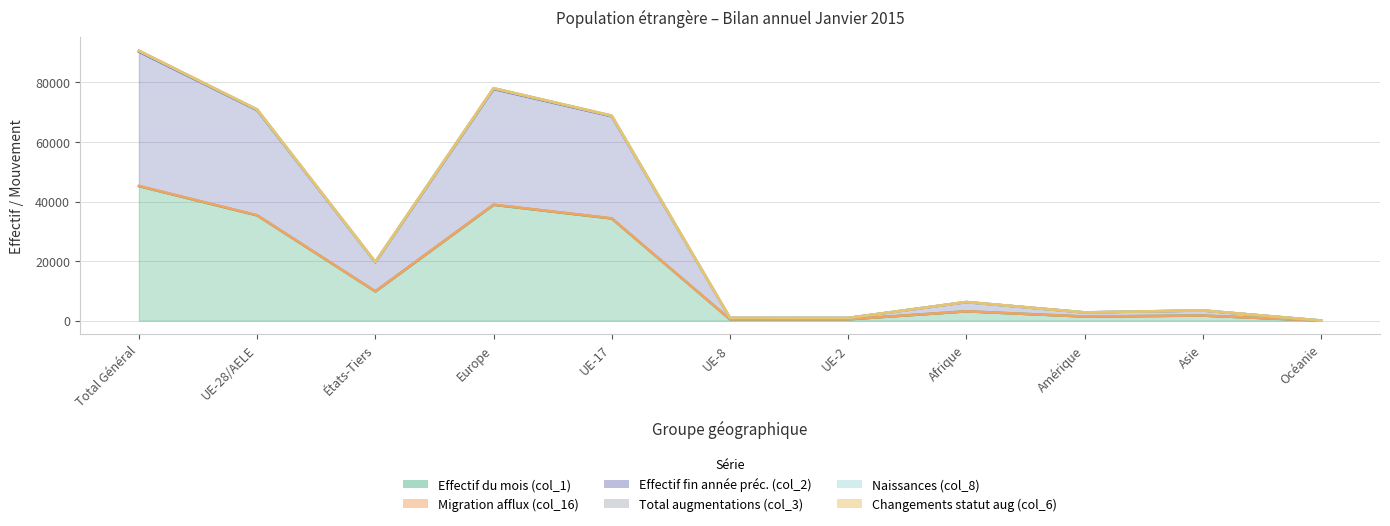

At how many categories does at least one series exceed 73715?

2